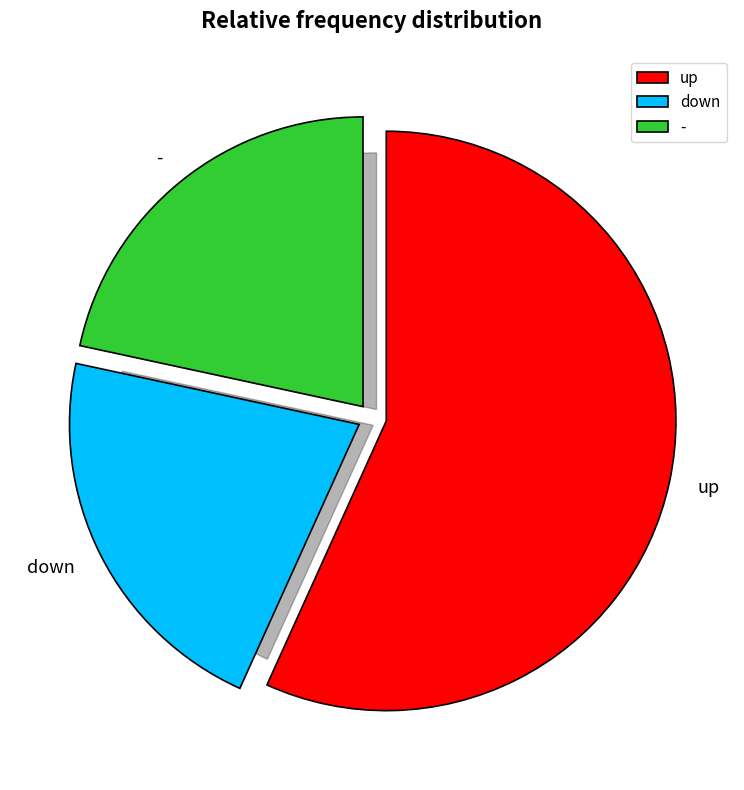

Which category has the smallest portion of the pie?

down